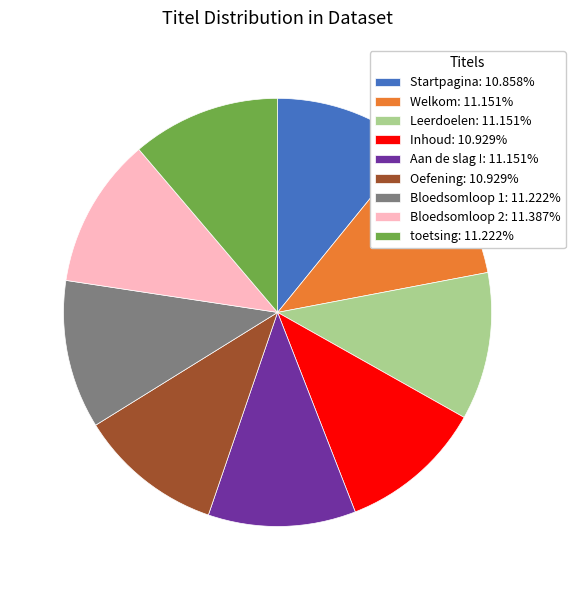

Combined, do Inhoud and Startpagina account for over 50%?

No